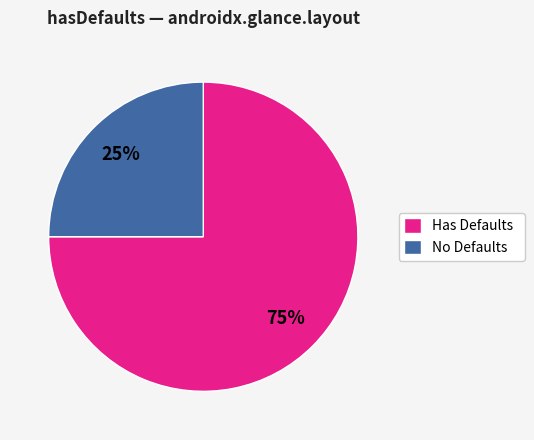

Do Has Defaults and No Defaults together represent more than half of the pie?

Yes